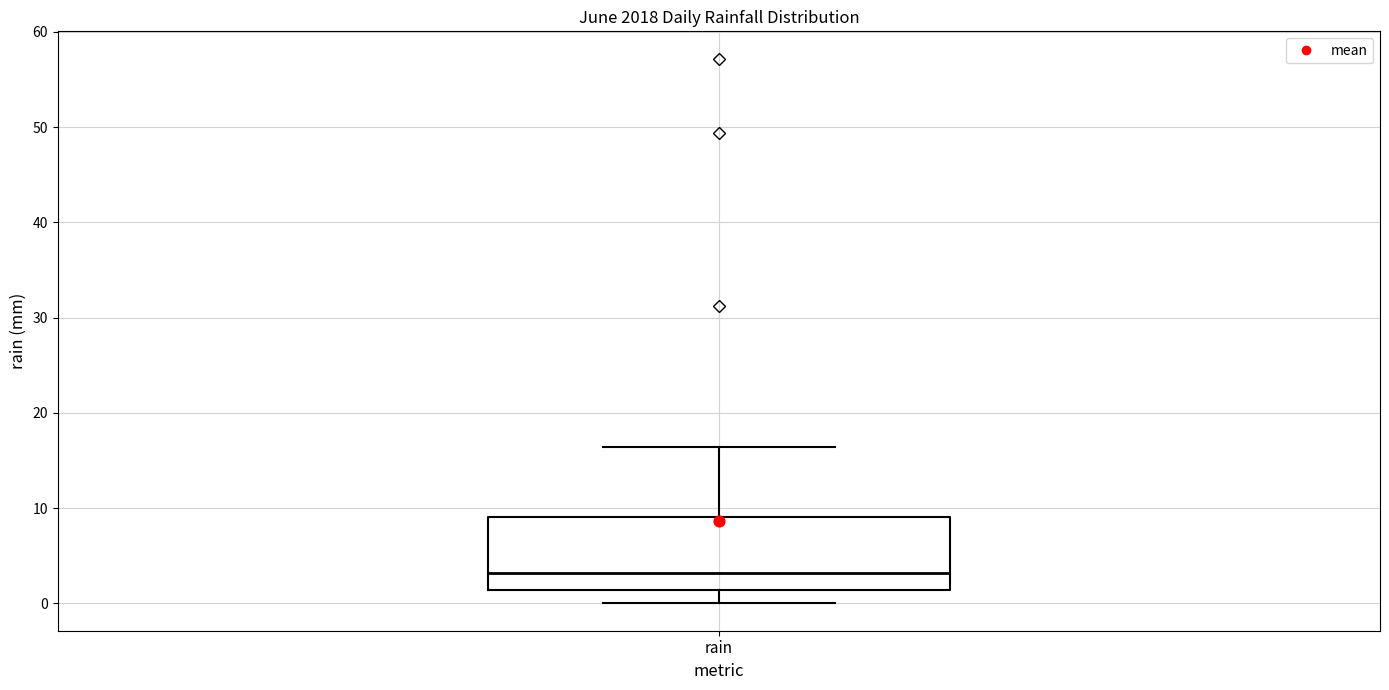

Where does the upper whisker of the box for rain end on the y-axis? The values are not printed on the chart, so give them approximately, as read against the axis.

16